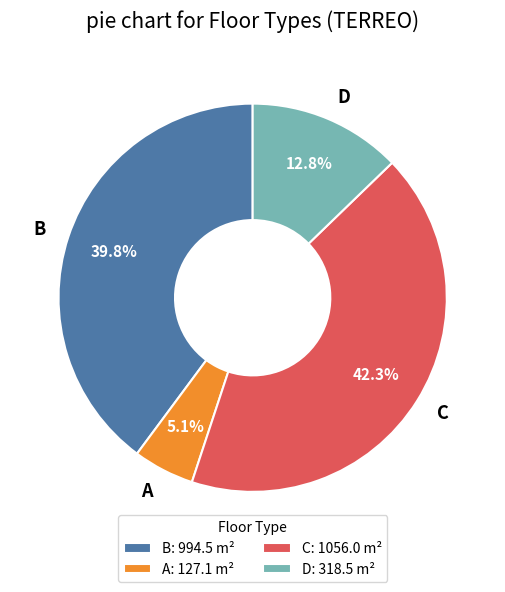

Is C the majority of the pie?

No